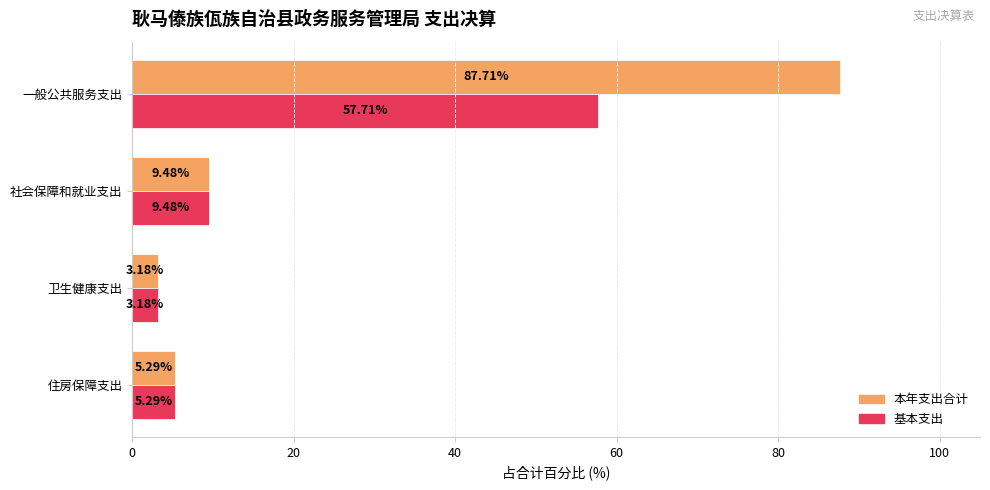

How many series are shown in this chart?

2